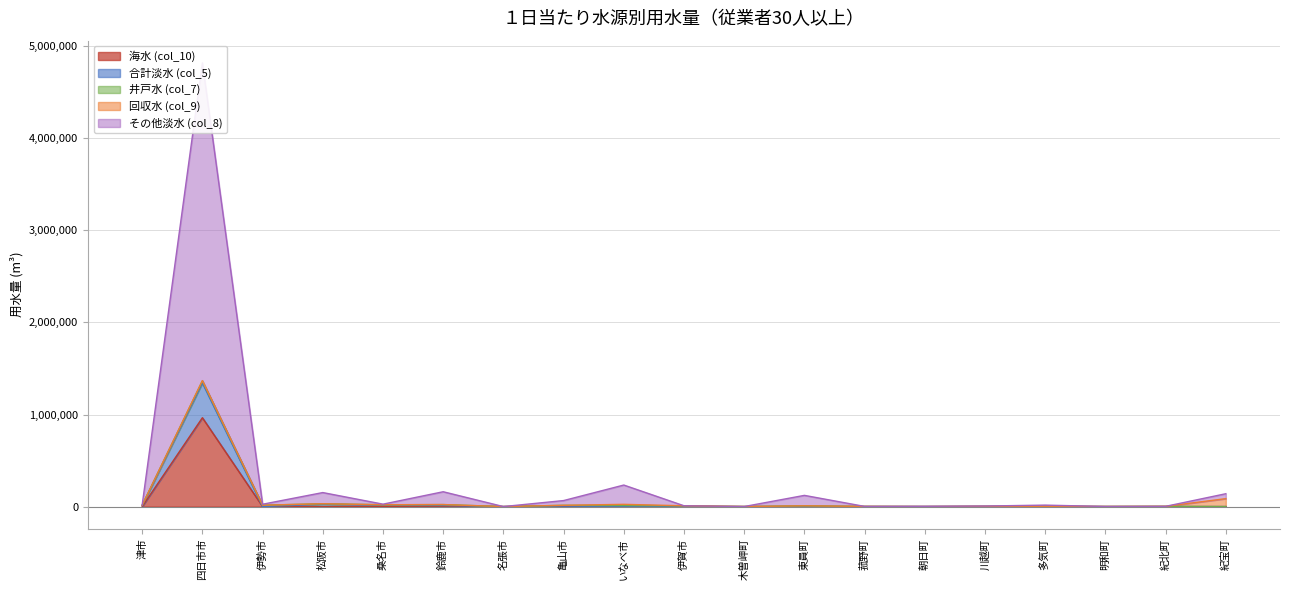

Where is その他淡水 (col_8) nearest to the value 2409939?

いなべ市